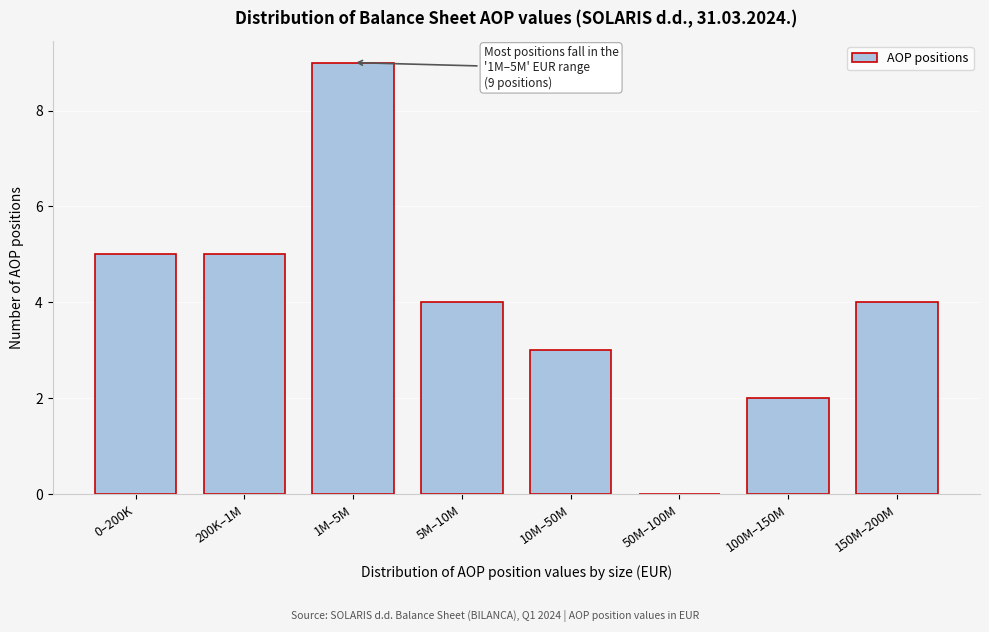

Reading left to right, transcribe all the data shown in this chart.

0–200K=5	200K–1M=5	1M–5M=9	5M–10M=4	10M–50M=3	50M–100M=0	100M–150M=2	150M–200M=4